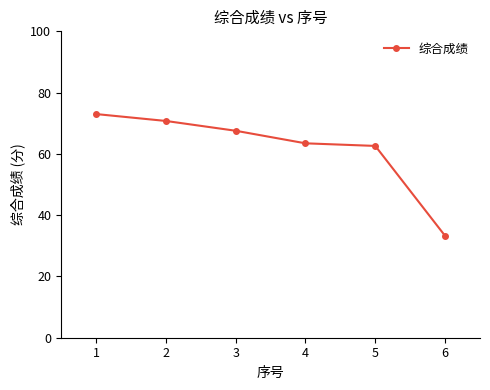

What is the greatest value displayed?

73.0